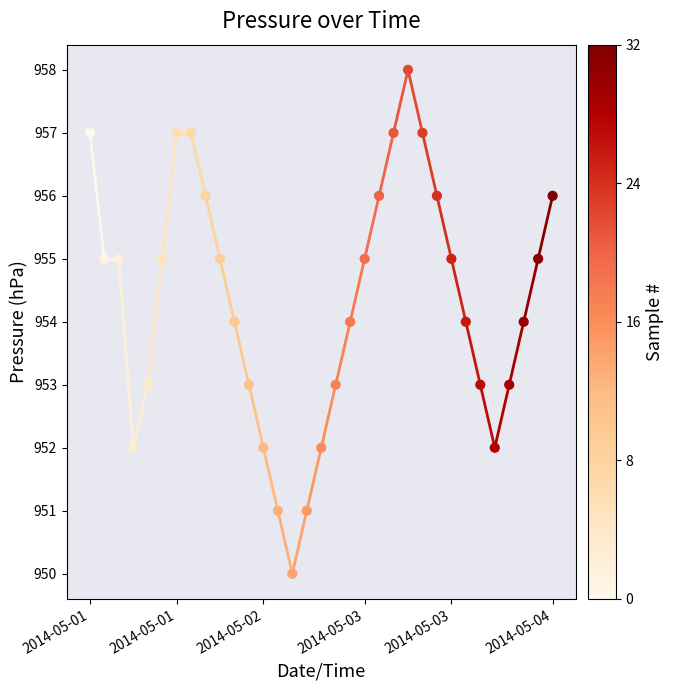

What is the range of Y values (max minus min)?

8